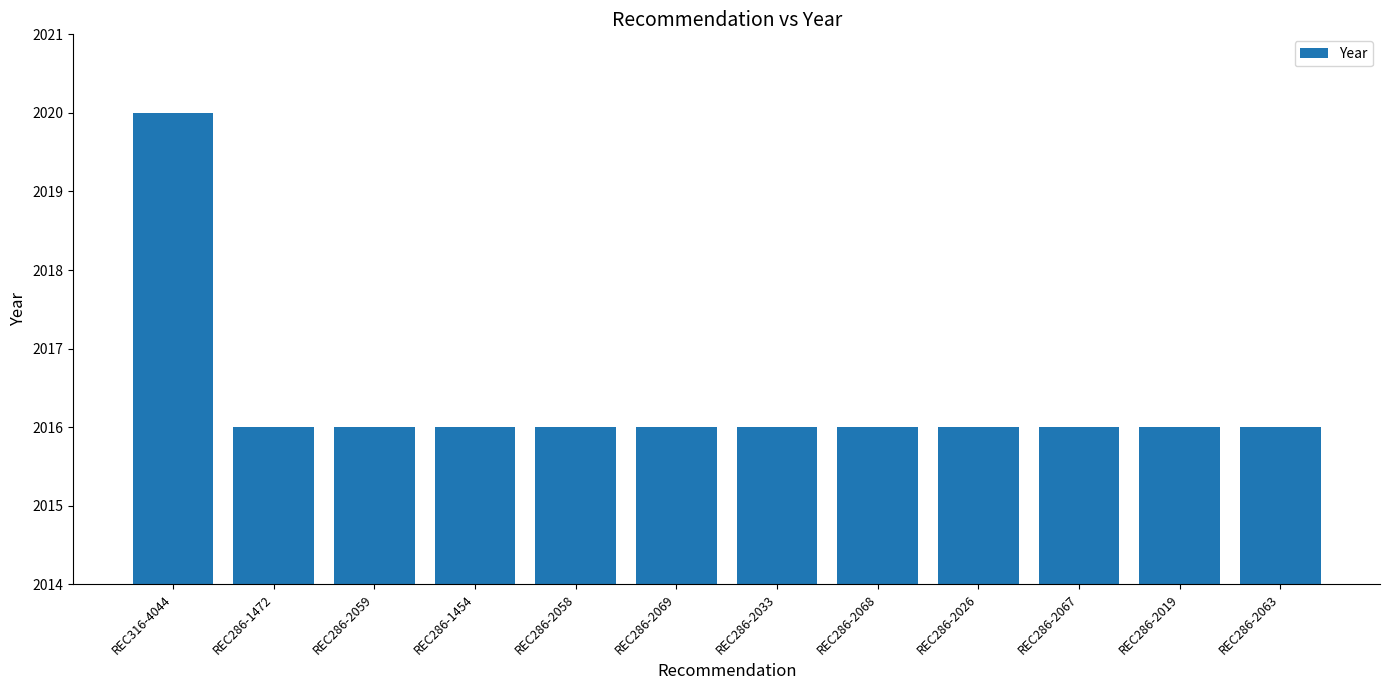

Reading left to right, list all the values displayed in this chart.

REC316-4044=2020	REC286-1472=2016	REC286-2059=2016	REC286-1454=2016	REC286-2058=2016	REC286-2069=2016	REC286-2033=2016	REC286-2068=2016	REC286-2026=2016	REC286-2067=2016	REC286-2019=2016	REC286-2063=2016